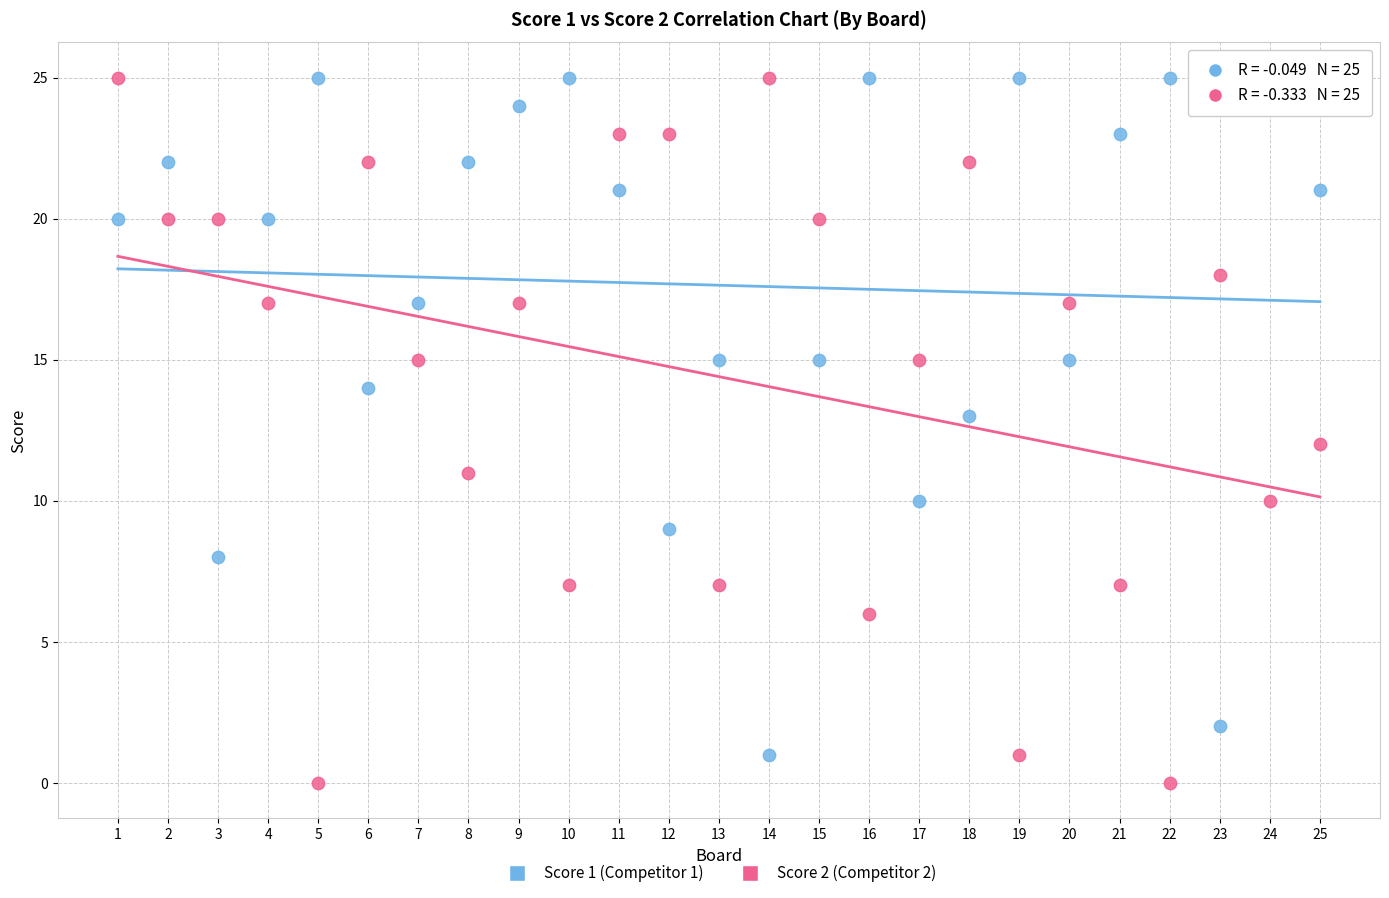

Across all data points, what is the range of X values (max minus min)?

24